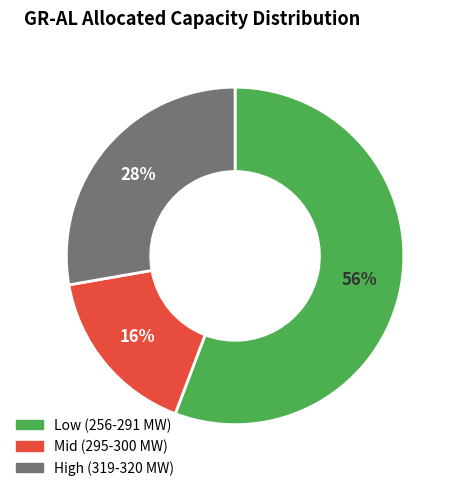

Is there a majority slice in this chart?

Yes